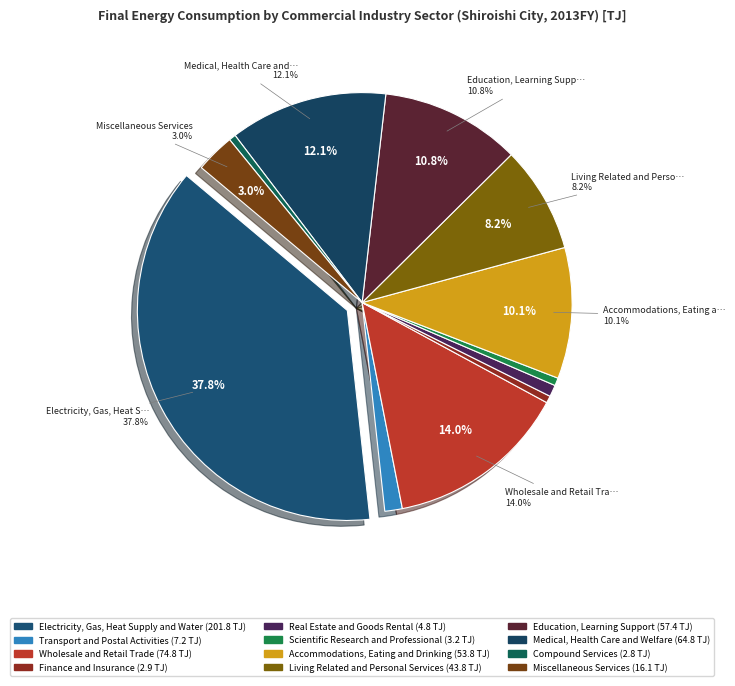

Count the number of slices in the pie.

12